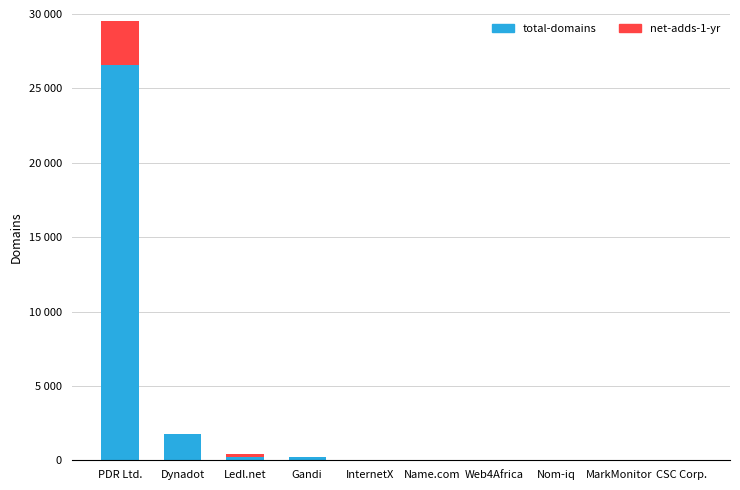

At which category is the sum across all series the highest?

PDR Ltd.